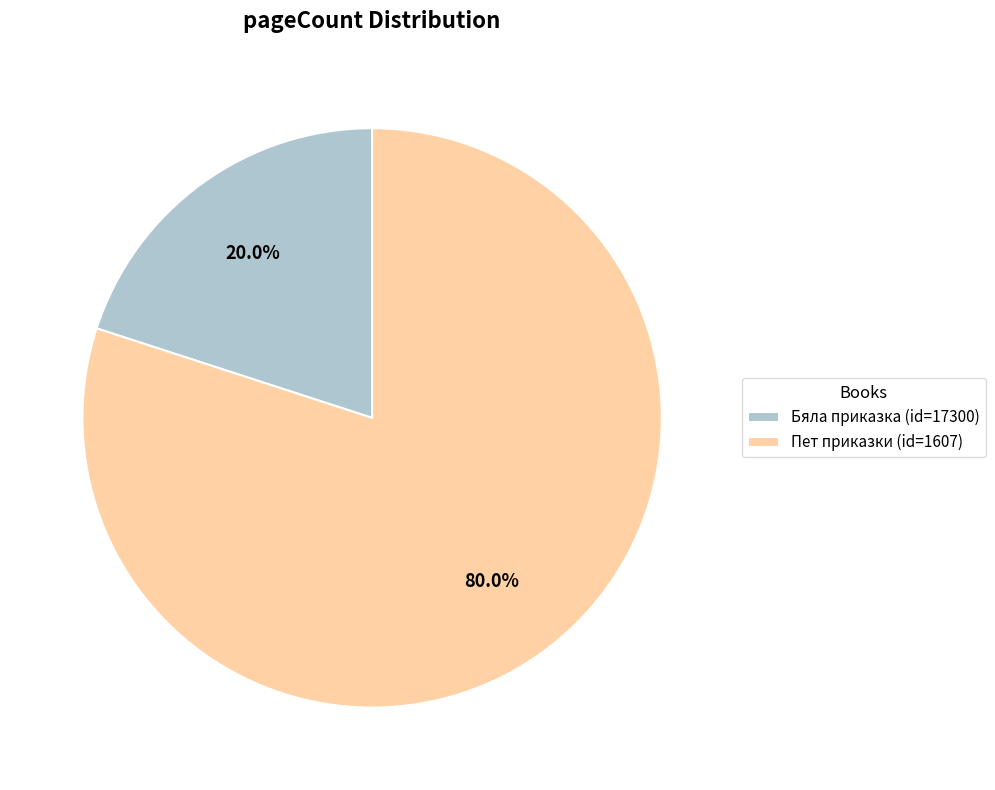

Which slice represents more than half of the pie?

Пет приказки (id=1607)